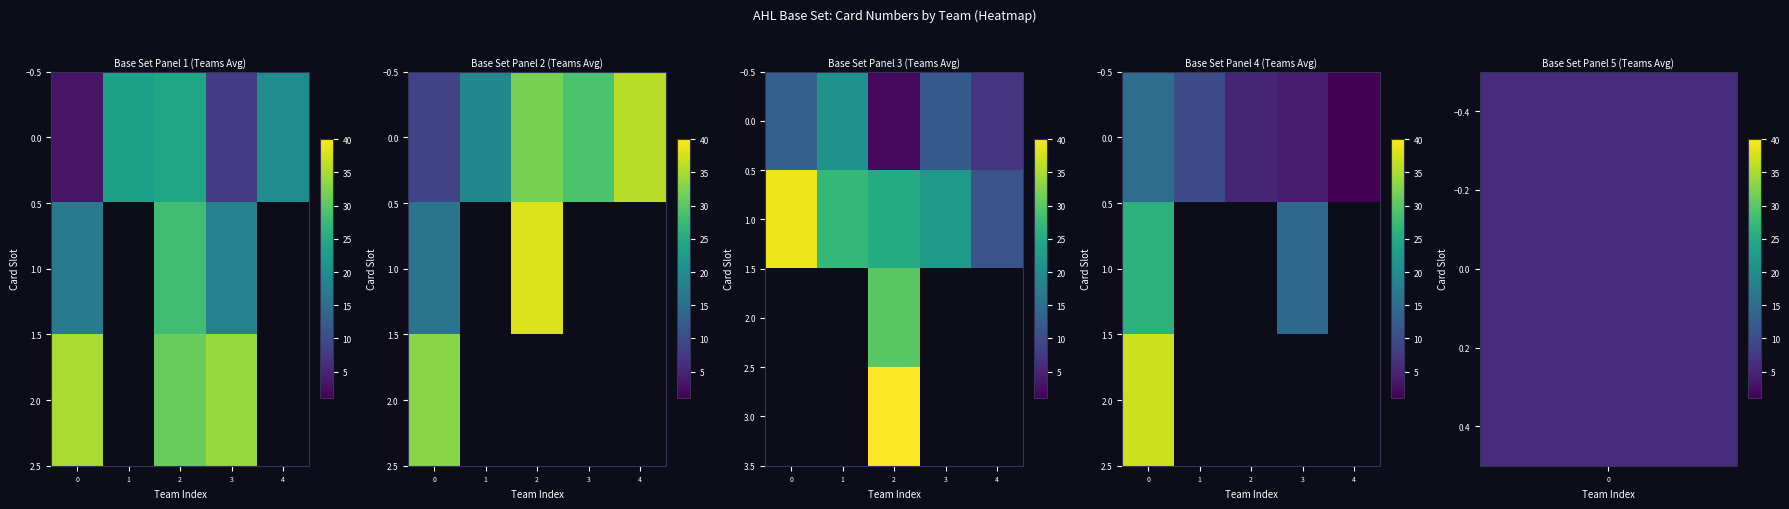

At 3, list the series in order from smallest to largest.

0.0, 1.0, 2.0, 3.0